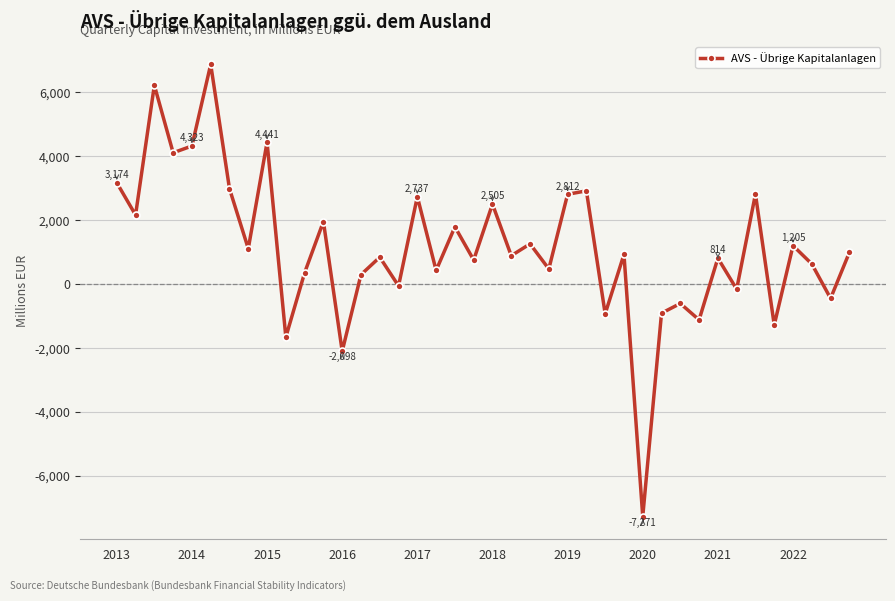

What is the average value?

1158